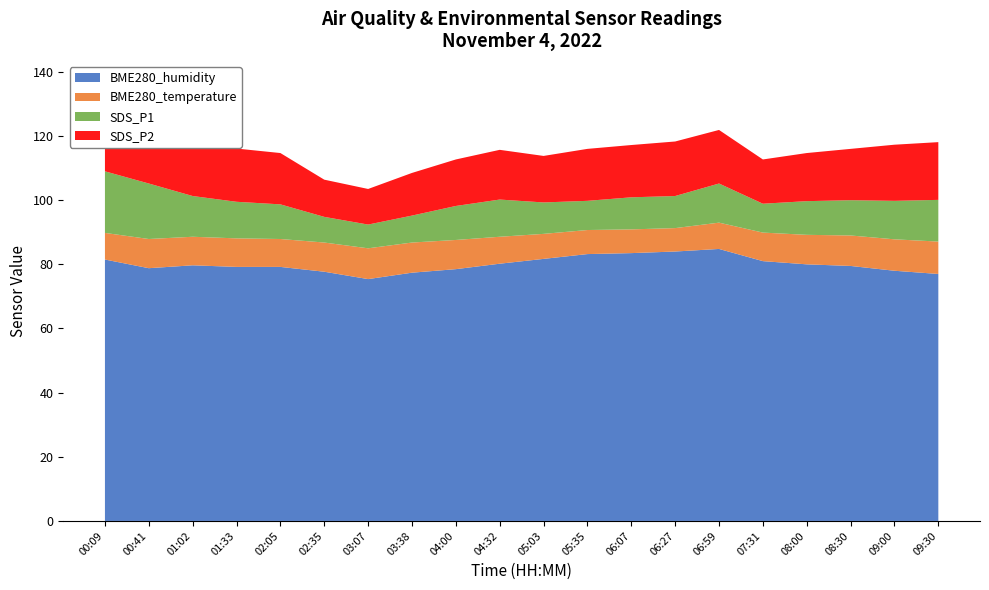

Reading left to right, transcribe all the data shown in this chart.

BME280_humidity: 81.5	78.8	79.7	79.2	79.2	77.7	75.4	77.4	78.5	80.2	81.7	83.2	83.5	84.0	84.8	81.0	80.0	79.5	78.0	77.0
BME280_temperature: 8.3	9.1	8.9	8.9	8.7	9.1	9.6	9.4	9.1	8.4	7.8	7.5	7.4	7.3	8.2	8.9	9.2	9.5	9.8	10.1
SDS_P1: 19.2	17.3	12.7	11.4	10.8	8.0	7.4	8.4	10.6	11.6	9.8	9.1	10.0	10.0	12.2	9.0	10.5	11.0	12.0	13.0
SDS_P2: 27.6	24.5	19.6	16.6	16.0	11.6	11.1	13.3	14.5	15.5	14.5	16.2	16.3	17.0	16.7	13.8	15.0	16.0	17.5	18.0